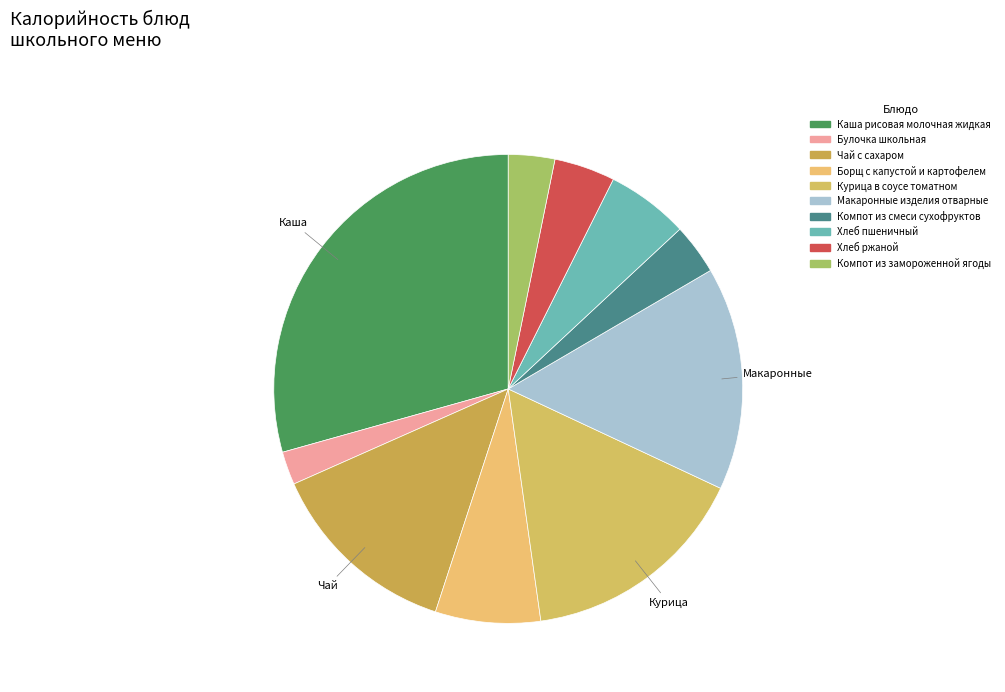

Do Чай с сахаром and Борщ с капустой и картофелем together represent more than half of the pie?

No